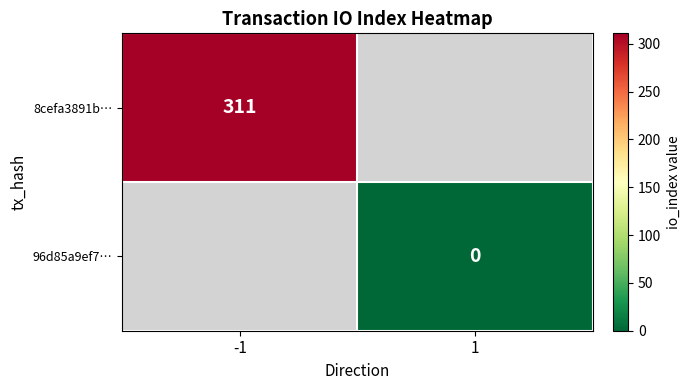

At which category does the chart reach its peak across all series?

-1